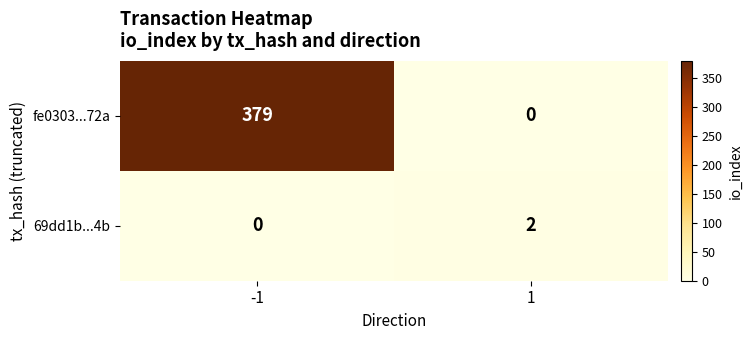

Rank the series at 1 from lowest to highest value.

fe0303...72a, 69dd1b...4b